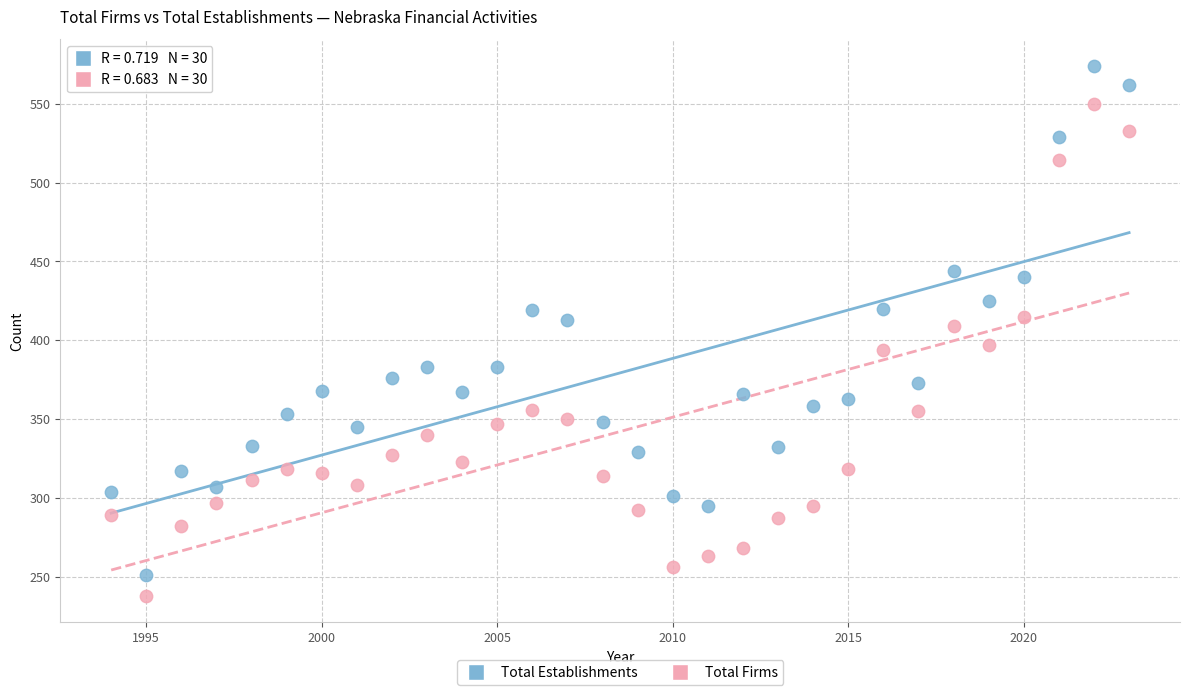

Which series contains the highest Y value?

Total Establishments